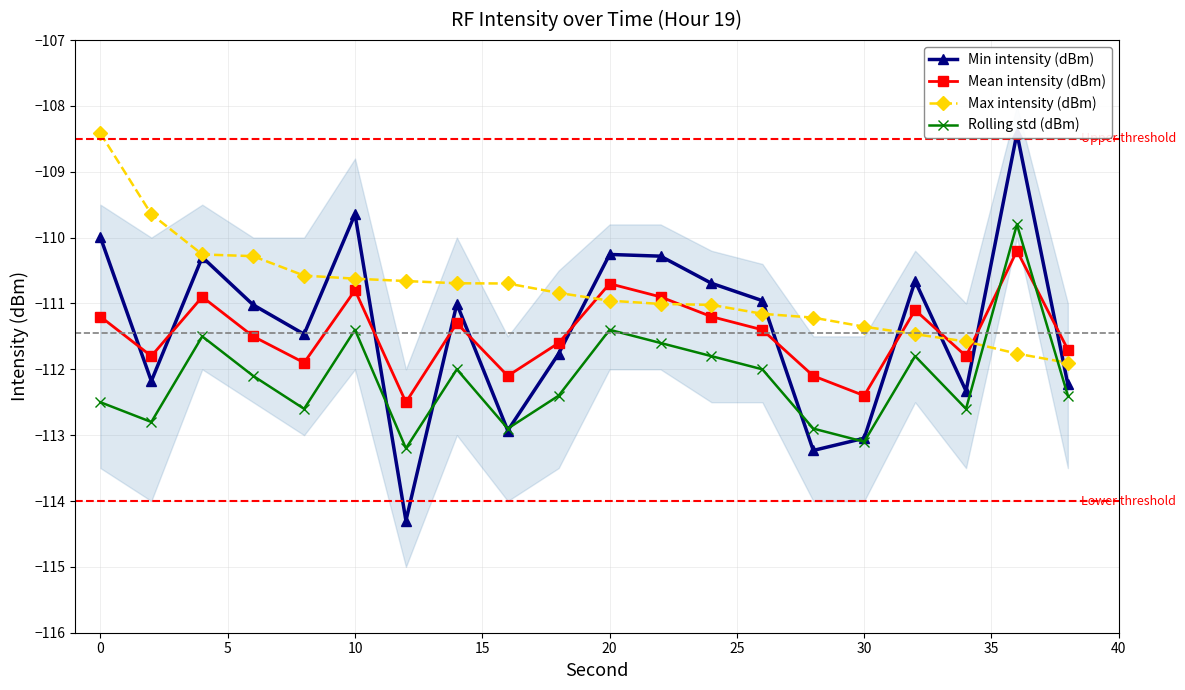

How many times do Mean intensity (dBm) and Max intensity (dBm) cross each other?

5